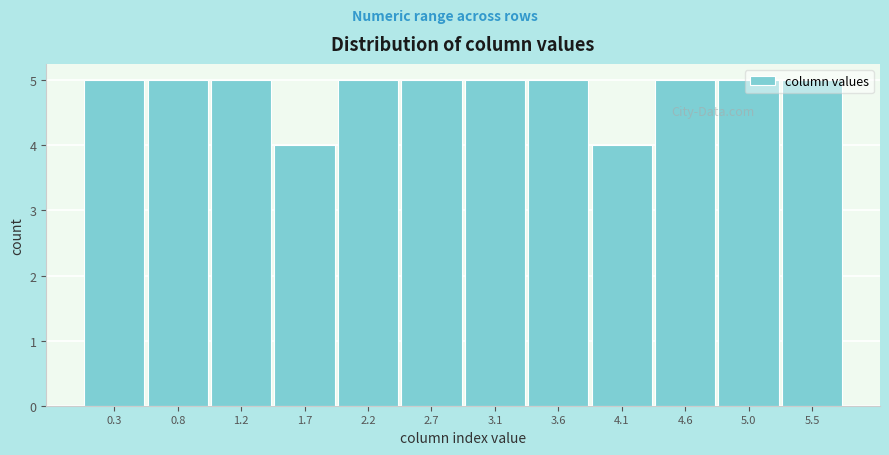

What position from the left is 5.5?

12